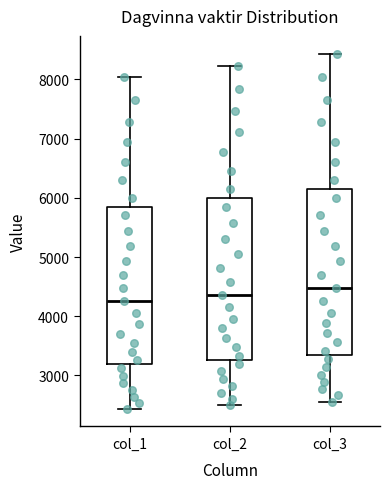

Reading left to right, read every box against the y-axis: the position of its median line, the range the box covers, and the ends of its whiskers. The values are not printed on the chart, so give them approximately, as read against the axis.

col_1: median 4300, box 3200 to 5900, whiskers 2400 to 8000
col_2: median 4400, box 3300 to 6000, whiskers 2500 to 8200
col_3: median 4500, box 3300 to 6100, whiskers 2600 to 8400